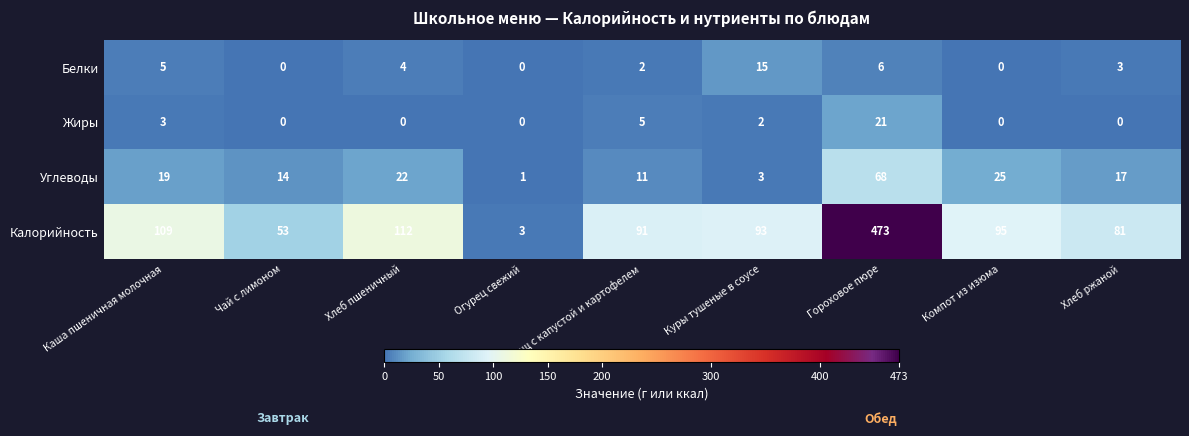

How many data points does each series have?

9